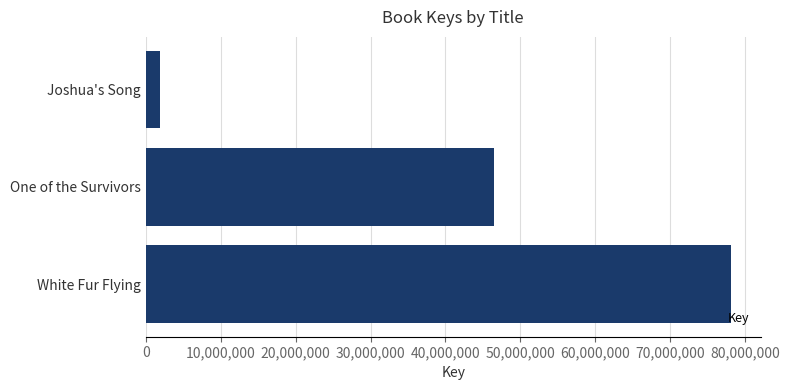

Reading bottom to top, list all the values displayed in this chart.

White Fur Flying=78141489	One of the Survivors=46477259	Joshua's Song=1872317